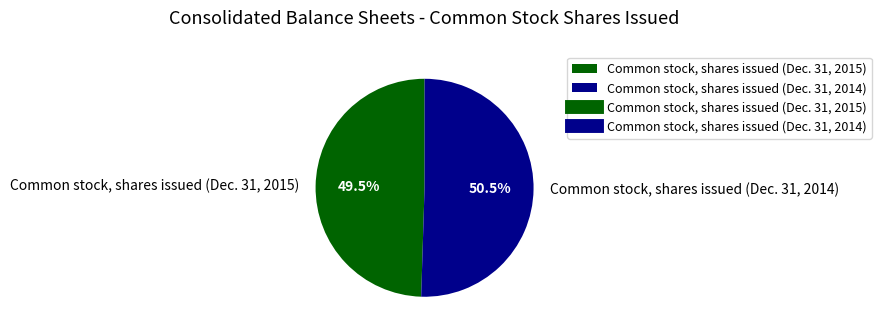

Which slice is the smallest?

Common stock, shares issued (Dec. 31, 2015)